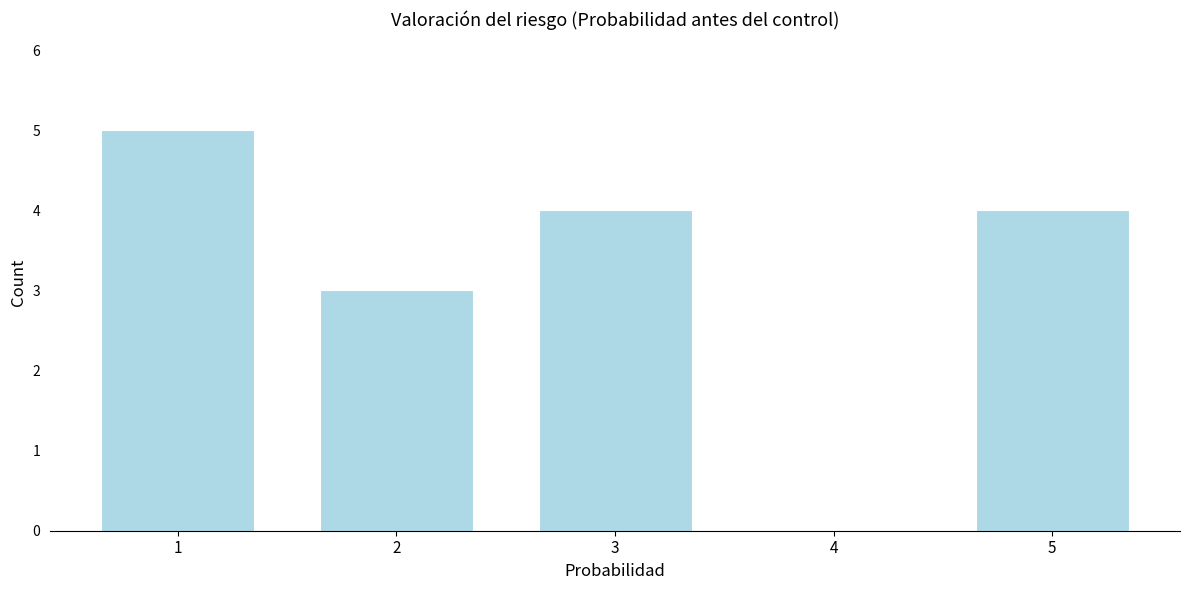

Reading right to left, transcribe all the data shown in this chart.

5=4	4=0	3=4	2=3	1=5